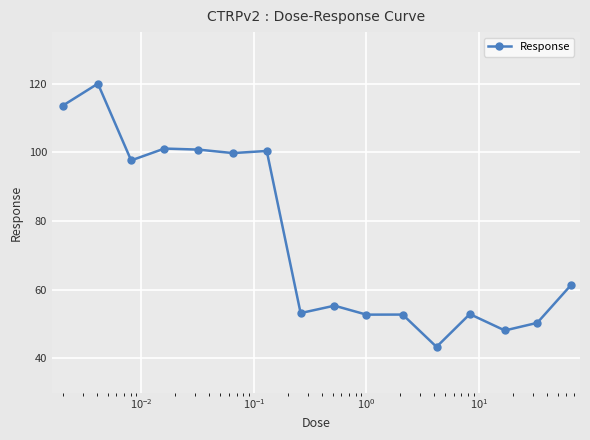

How many lines are shown in the chart?

1